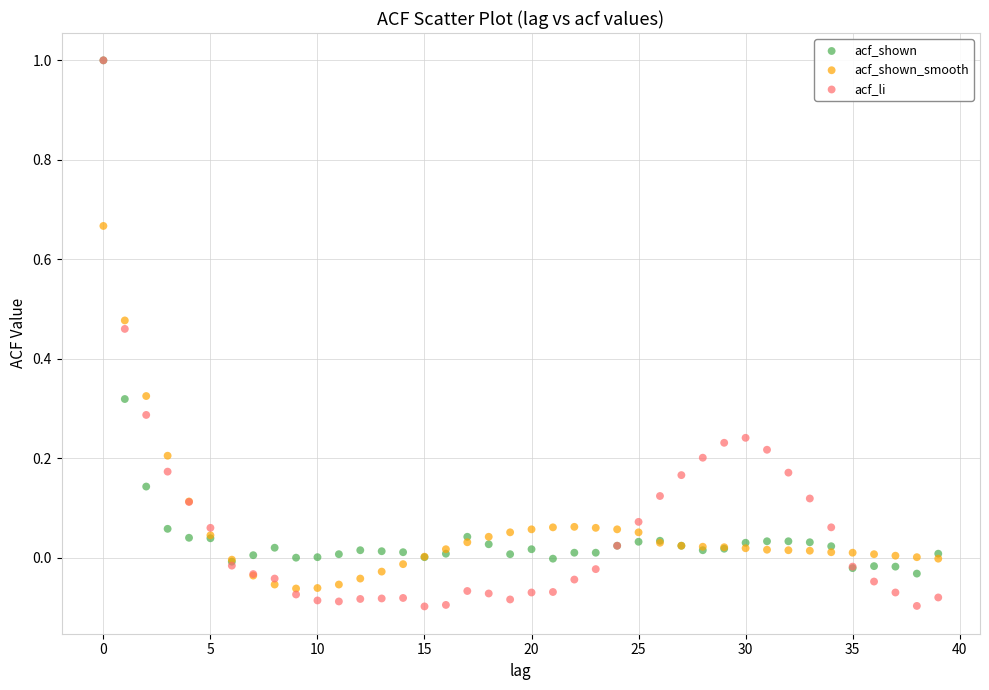

What are all the series names shown in the legend?

acf_shown, acf_shown_smooth, acf_li